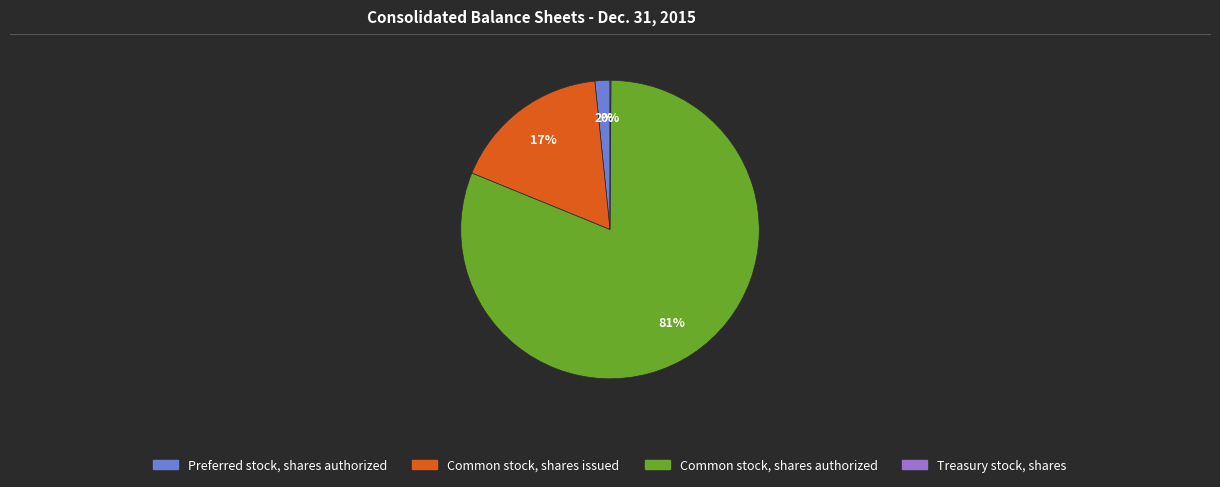

Which category accounts for the majority?

Common stock, shares authorized